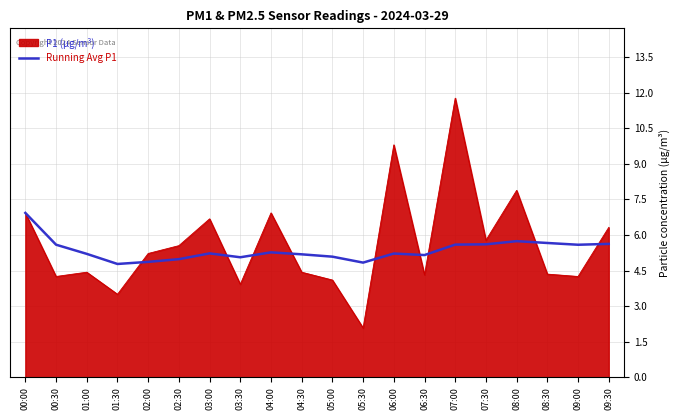

What position from the left is 03:00?

7